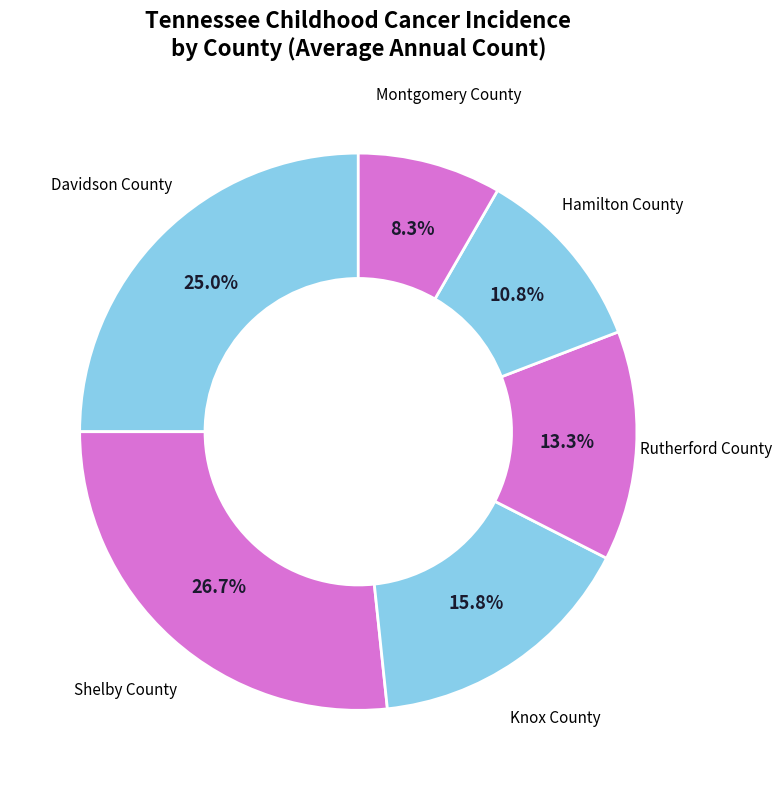

How much of the chart is everything except Montgomery County?

91.7%